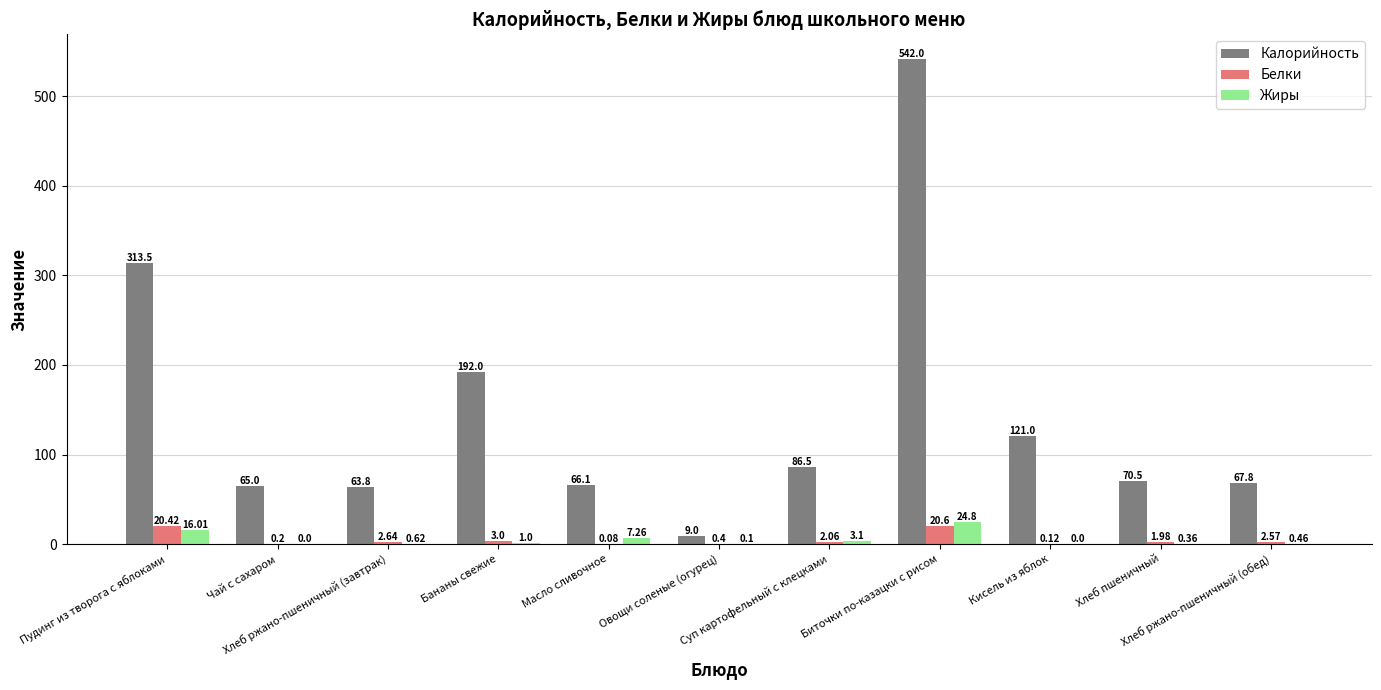

Which series has the largest total across all categories?

Калорийность